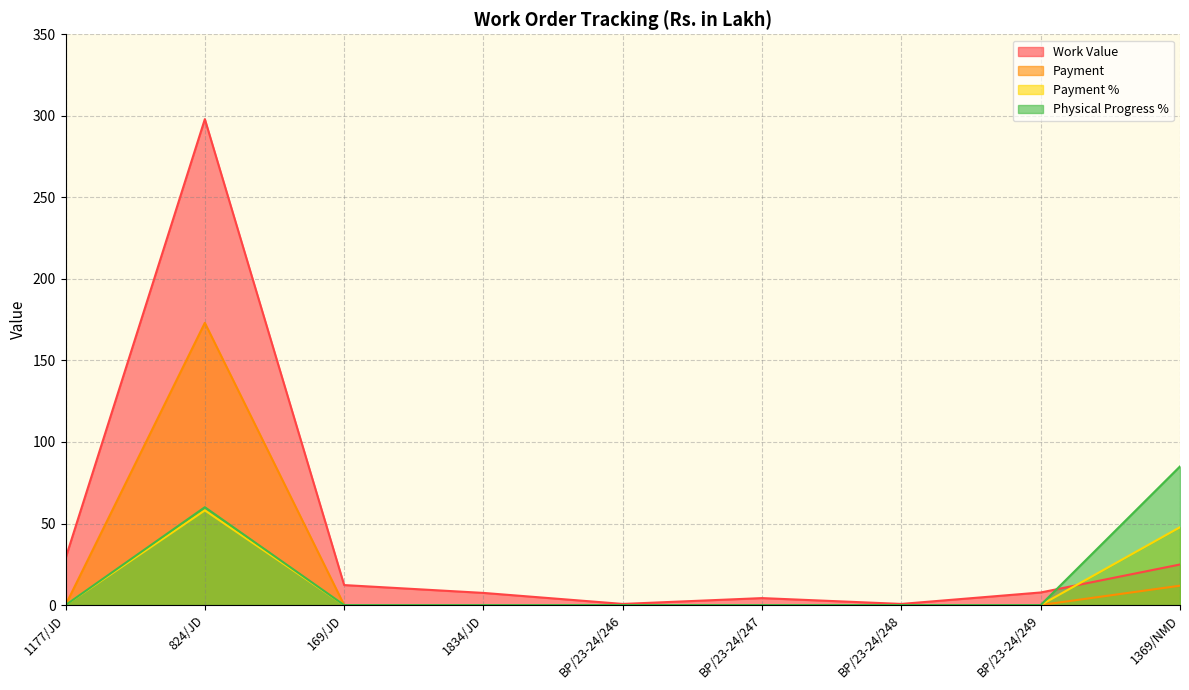

What is the highest value of the Physical Progress % series?

85.0